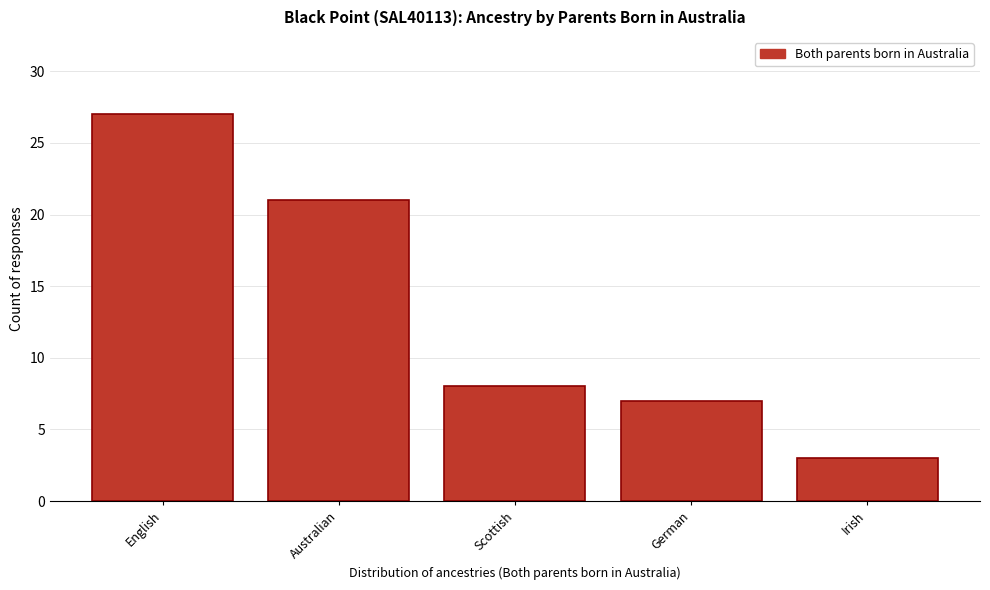

Reading left to right, list all the values displayed in this chart.

English=27	Australian=21	Scottish=8	German=7	Irish=3